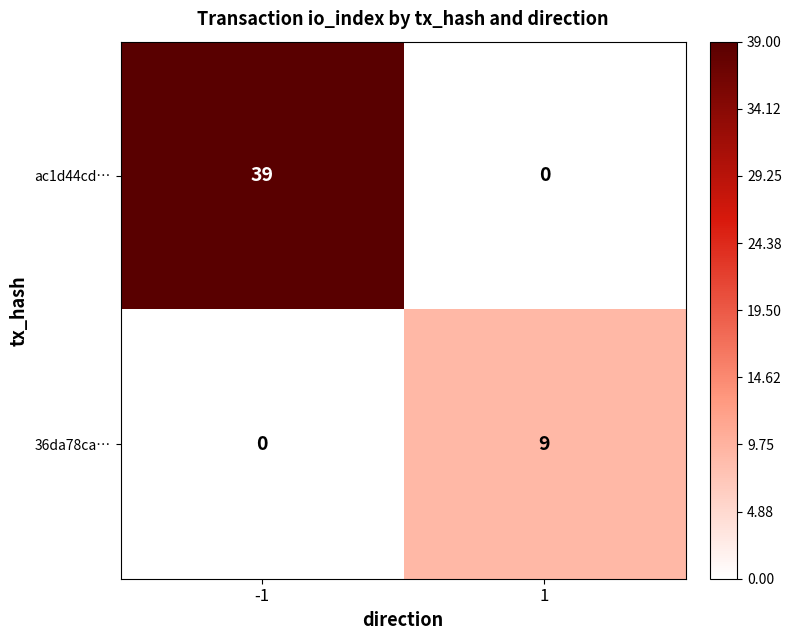

At which category is the sum across all series the highest?

-1